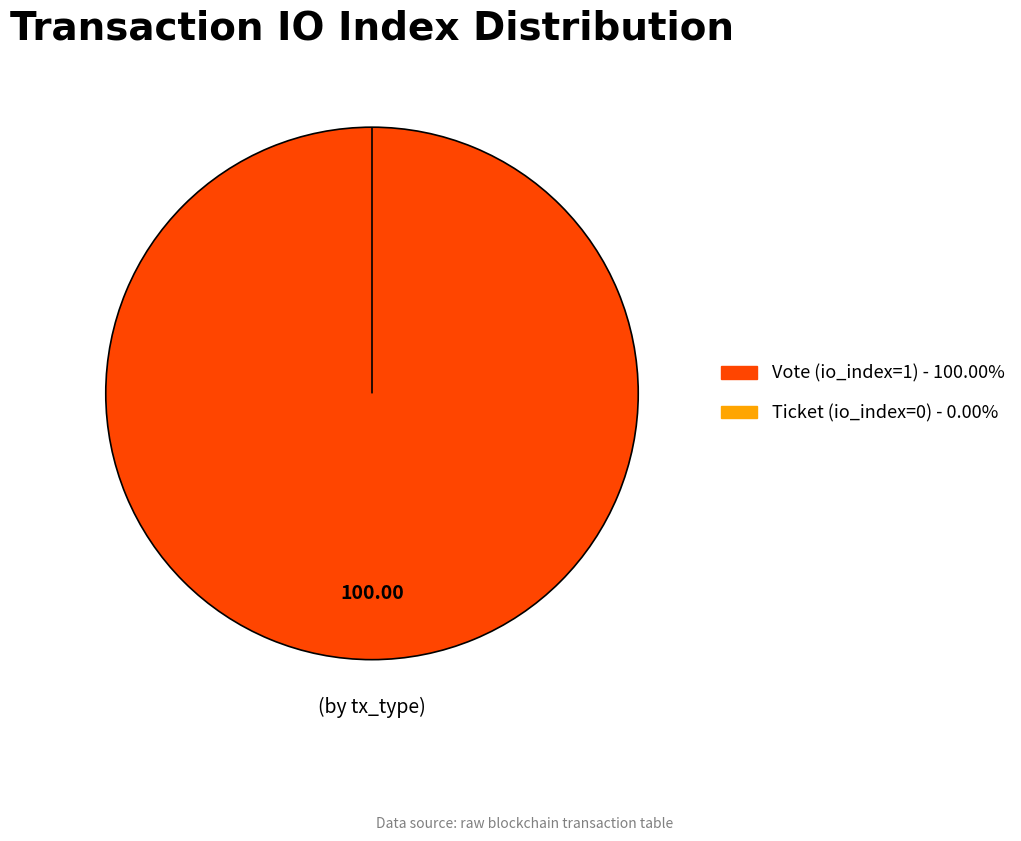

How many segments does this pie chart have?

2